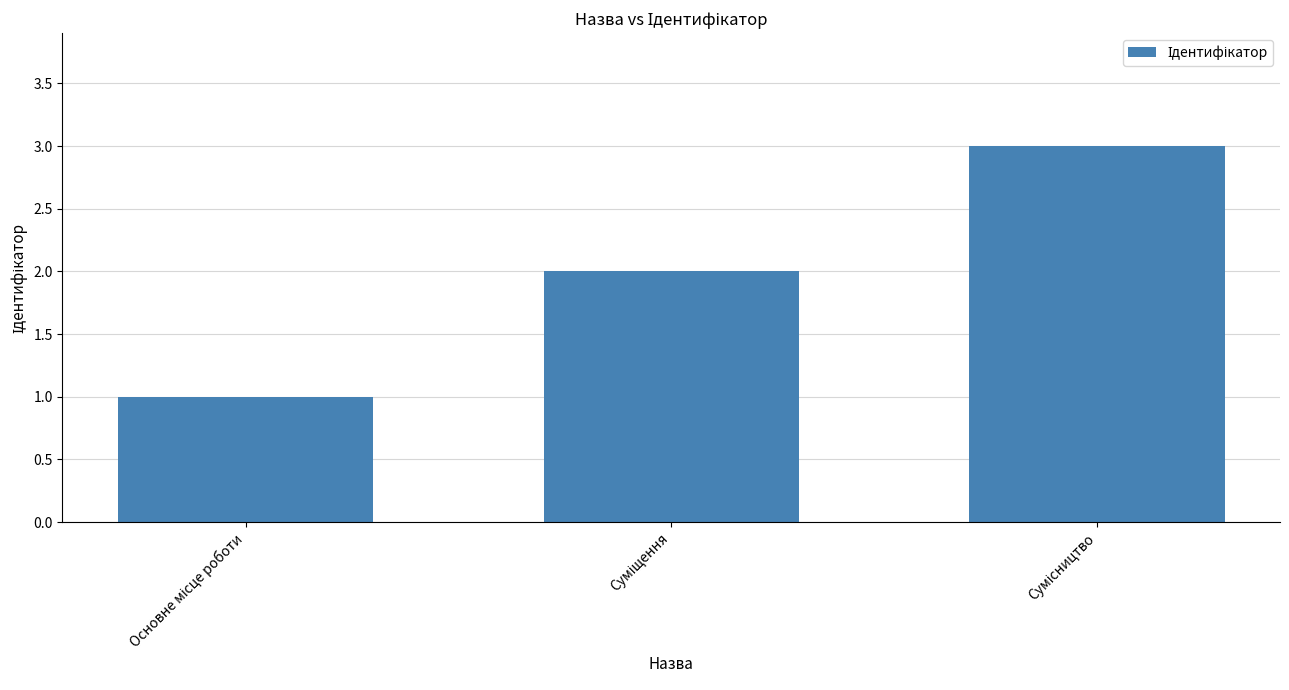

What is the greatest value displayed?

3